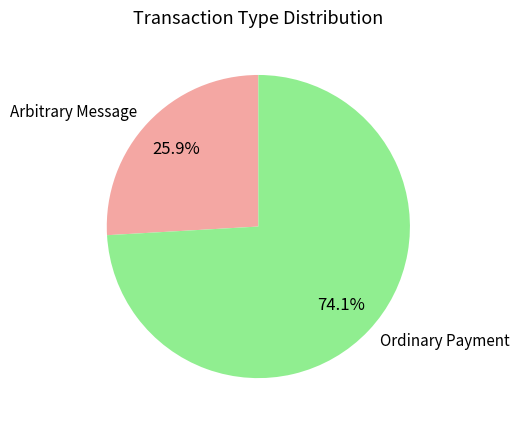

Is there any slice that represents more than half of the pie?

Yes